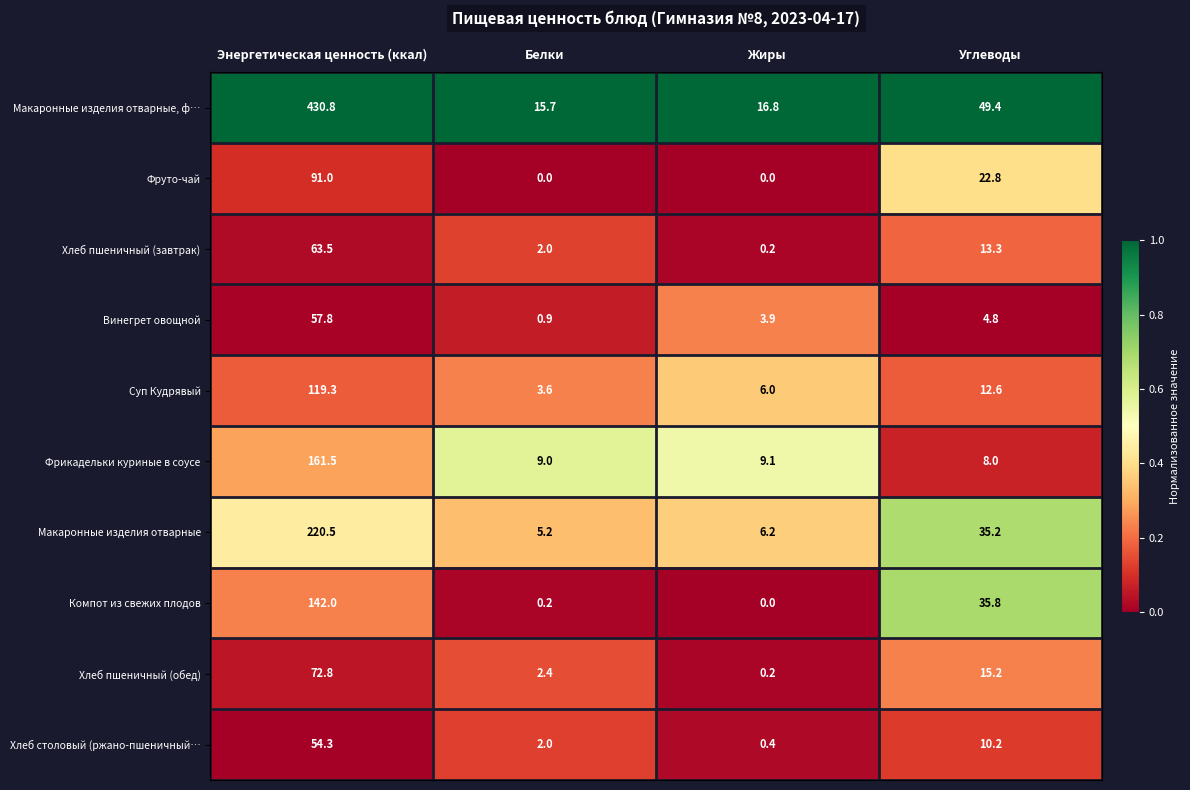

What is the difference between the maximum and minimum values in the Фрикадельки куриные в соусе series?

153.5